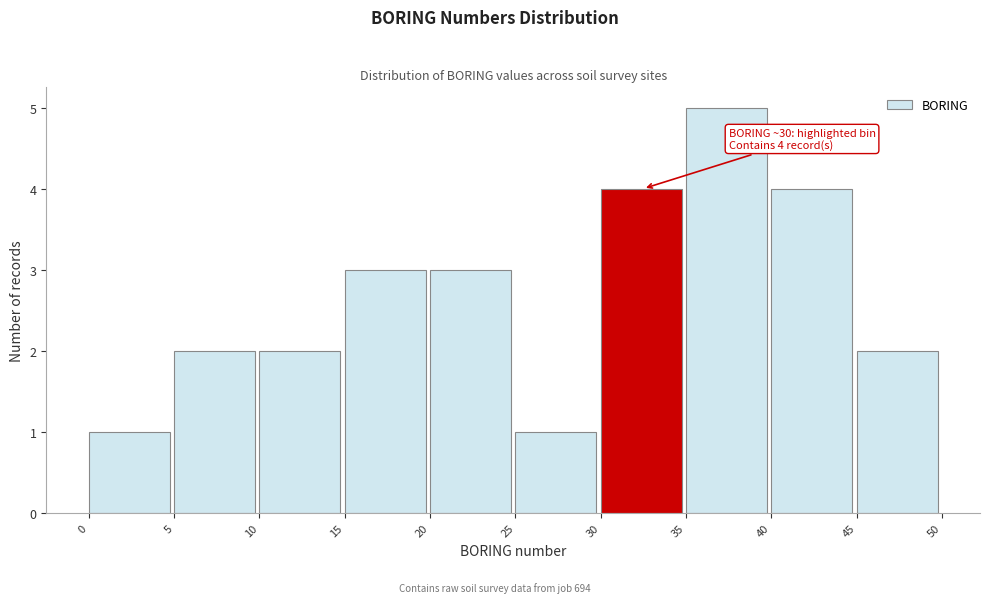

Which range on the x-axis has the tallest bar?

35 to 40